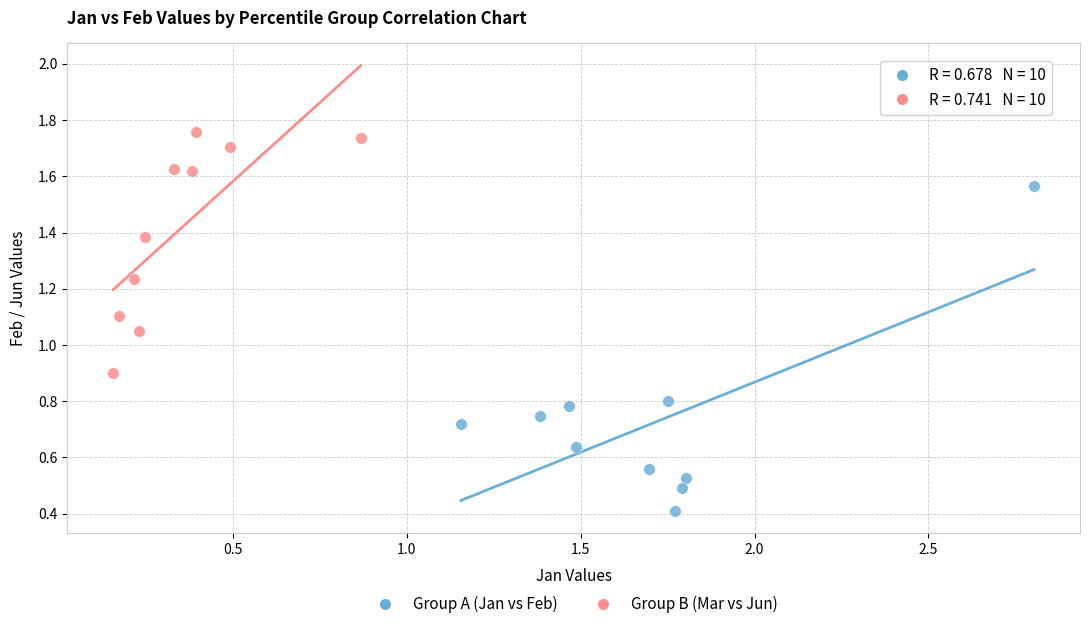

Which series contains the highest Y value?

Group B (Mar vs Jun)